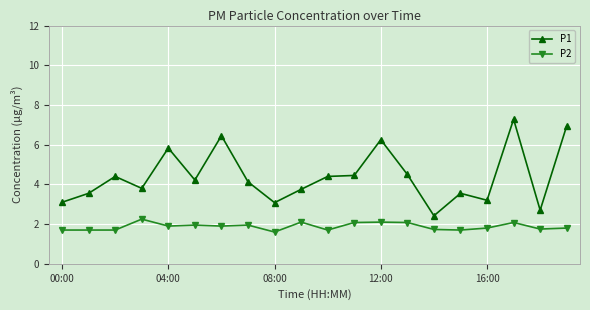

List the series in order of their peak value, highest first.

P1, P2